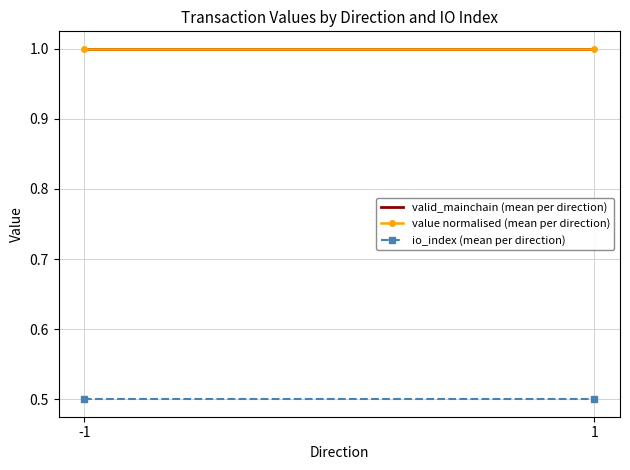

Reading right to left, extract all data points from this chart.

valid_mainchain (mean per direction): 1.0	1.0
value normalised (mean per direction): 1.0	1.0
io_index (mean per direction): 0.5	0.5